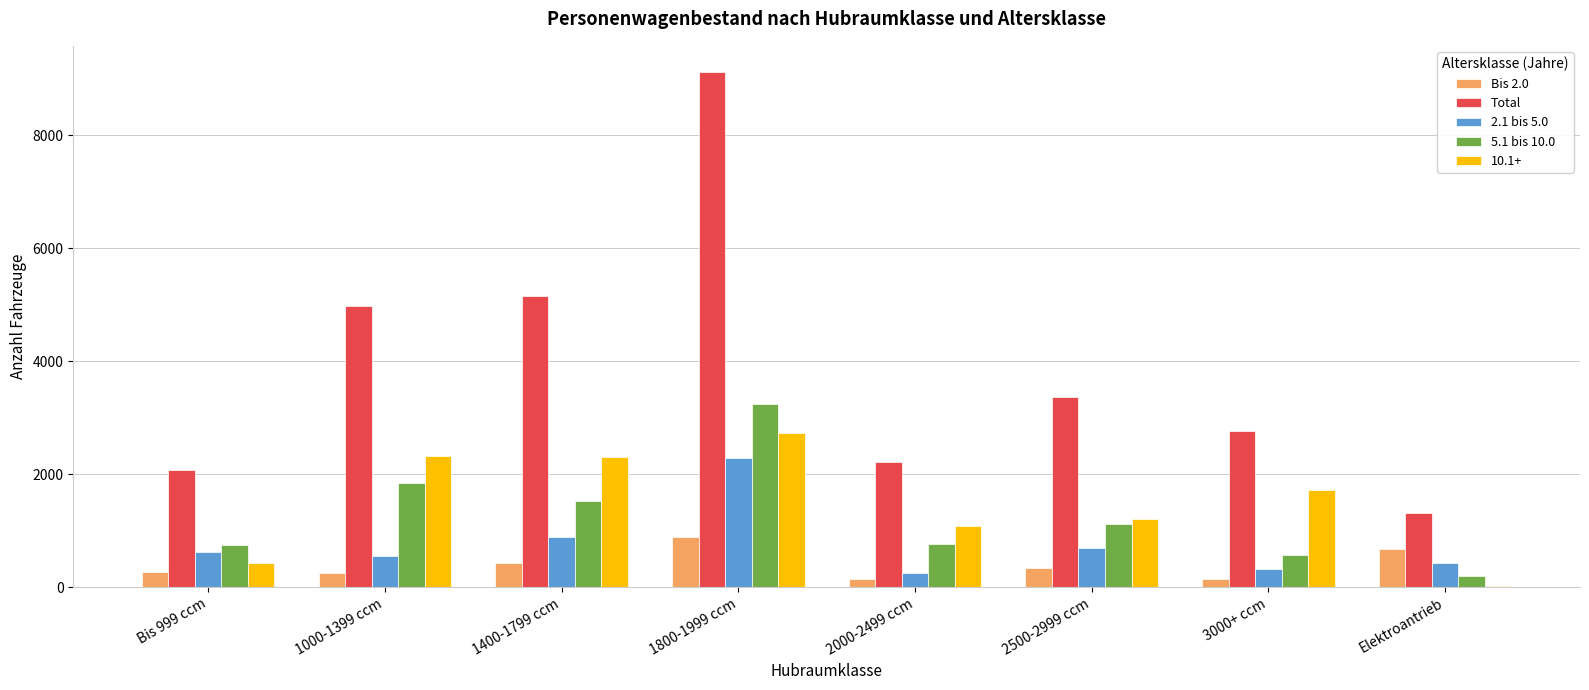

What is the sum of all Total values?

30961